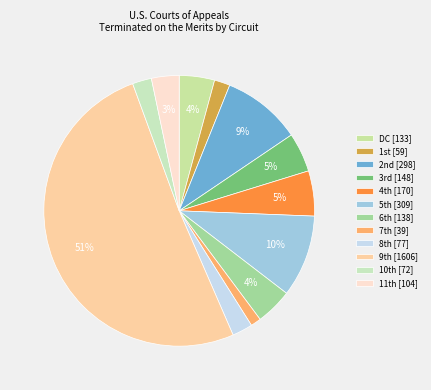

To the nearest percent, what is the average slice percentage?

8%